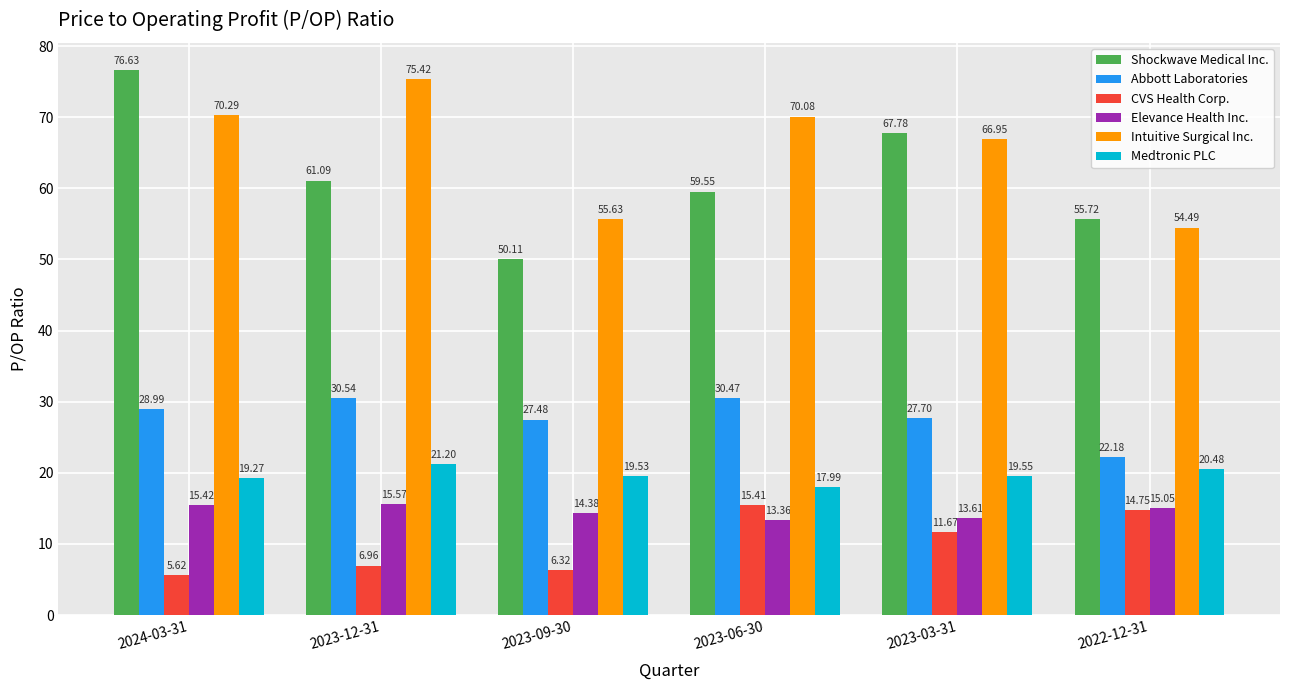

How many data points in Intuitive Surgical Inc. are less than 70?

3